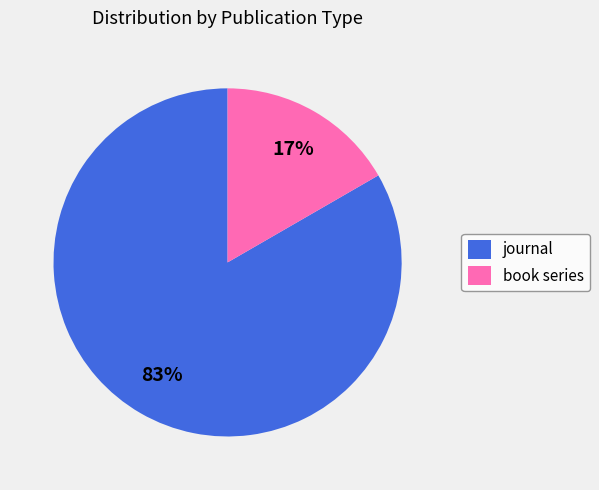

Which has a higher value, journal or book series?

journal